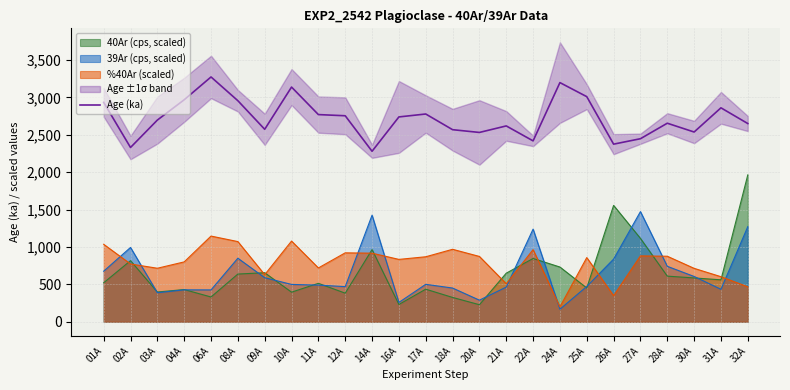

What is the highest value of the Age (ka) series?

3272.5